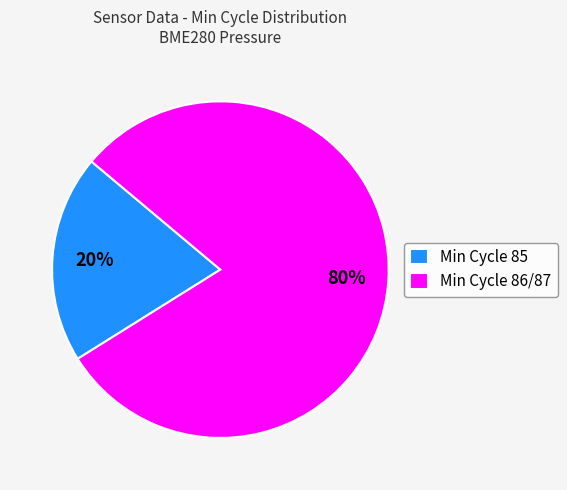

Which has a higher value, Min Cycle 86/87 or Min Cycle 85?

Min Cycle 86/87